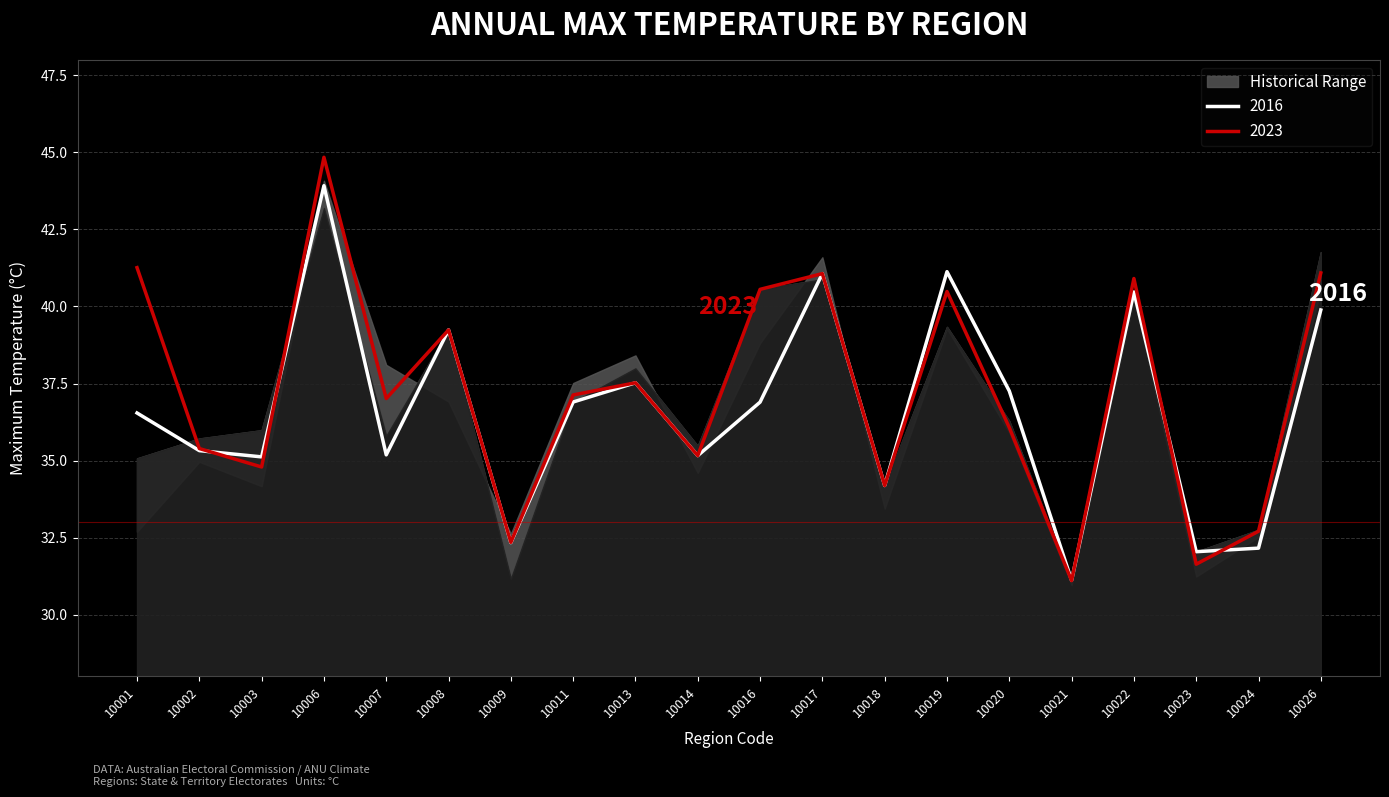

Where is the first local maximum for Region_2023?

10006